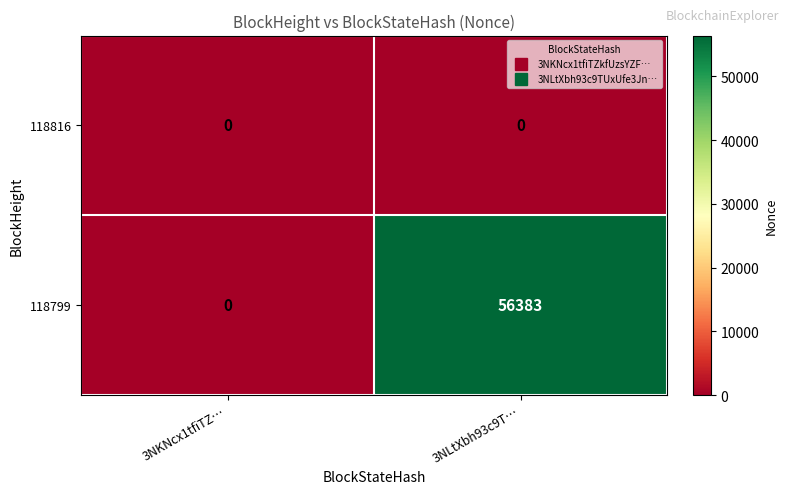

List the series in order of their peak value, highest first.

118799, 118816